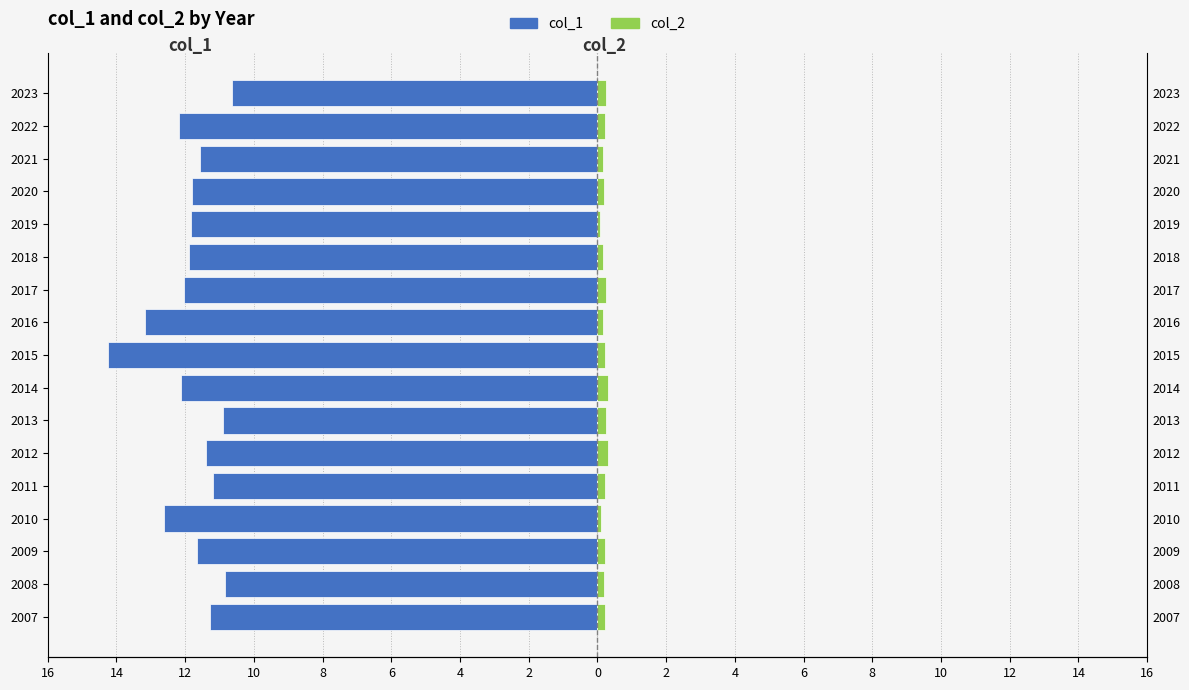

At 2012, list the series in order from smallest to largest.

col_1, col_2